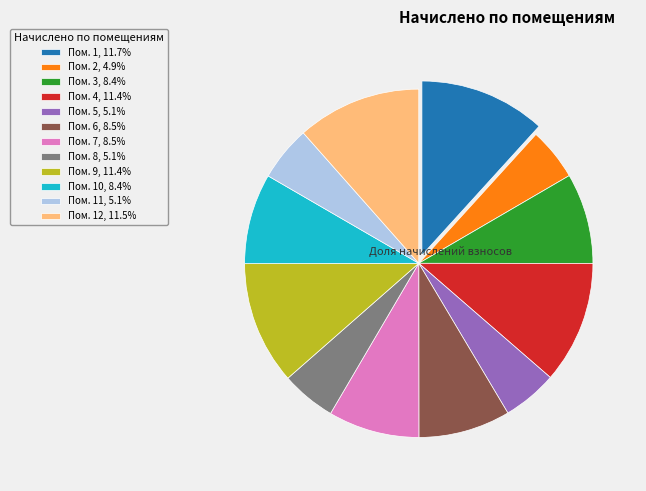

Approximately how many times larger is the value at Пом. 1, 11.7% compared to Пом. 4, 11.4%?

1.0